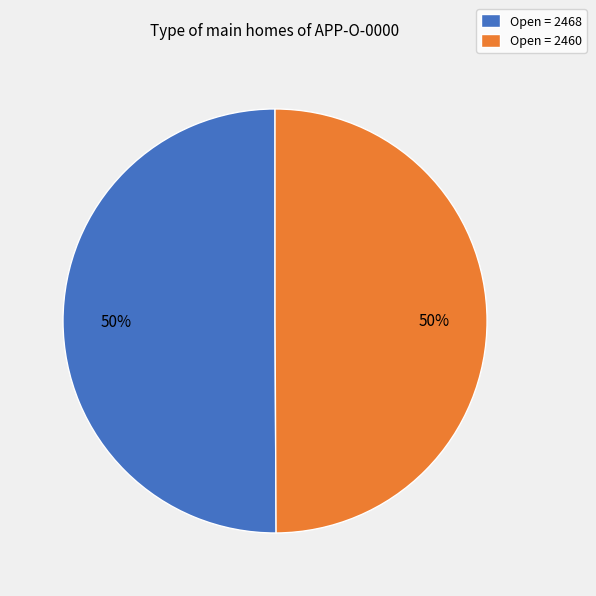

Is it true that Open = 2468 is 50% of the pie?

True